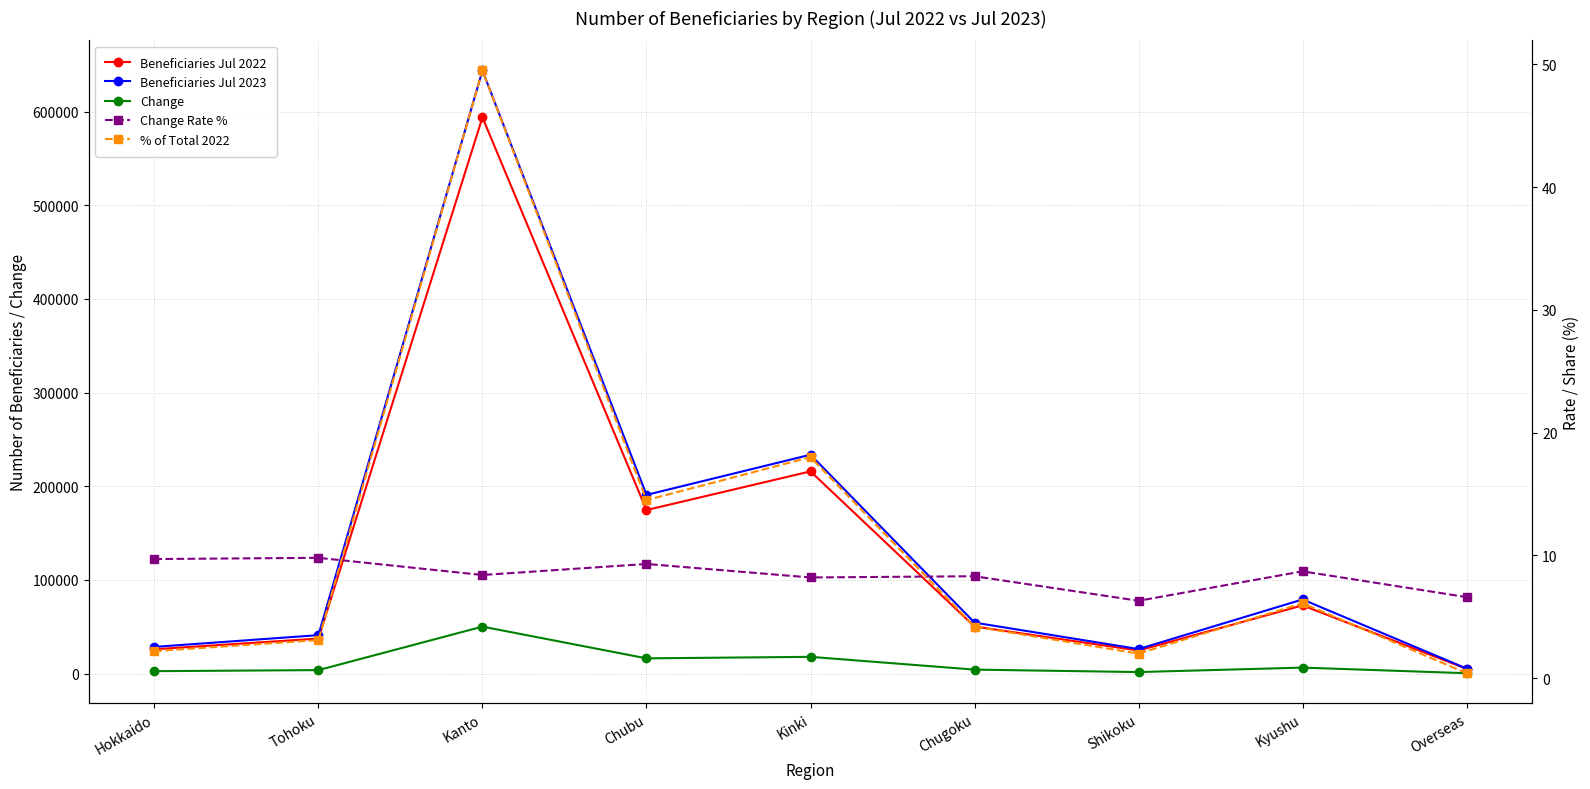

What is the label of the 9th point from the right?

Hokkaido